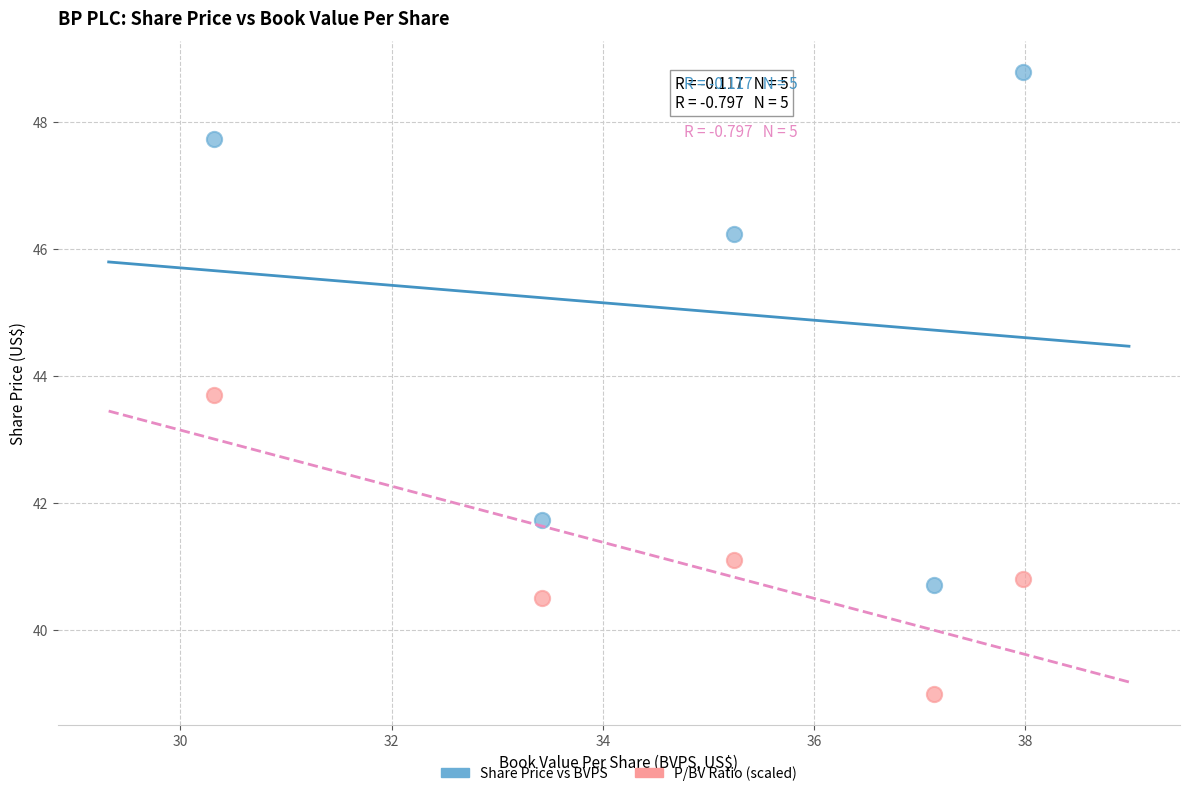

Across all data points, what is the range of X values (max minus min)?

7.7